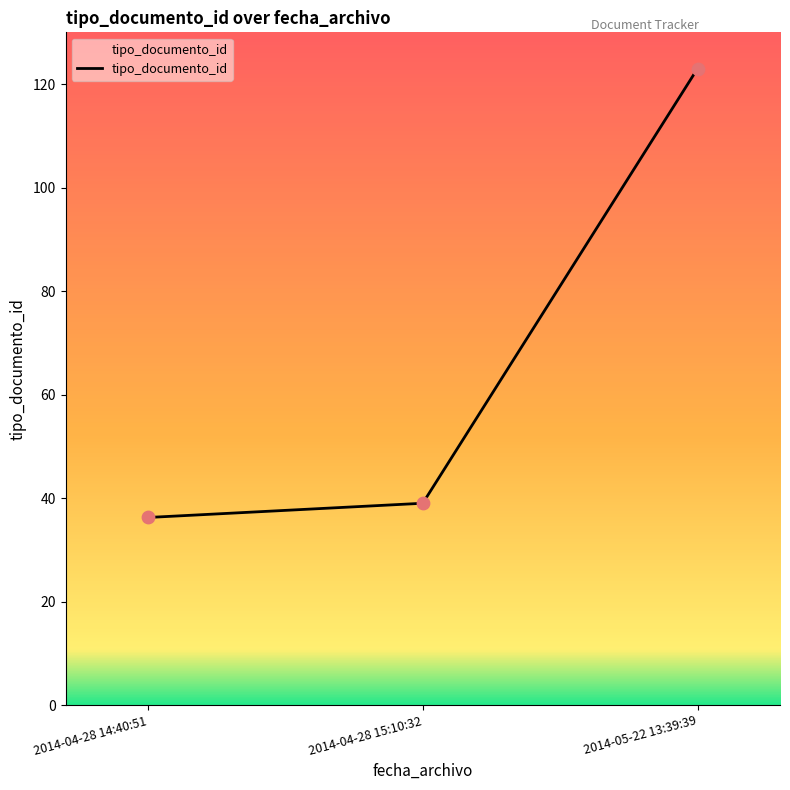

What is the change in value from 2014-04-28 15:10:32 to 2014-05-22 13:39:39?

+84.0